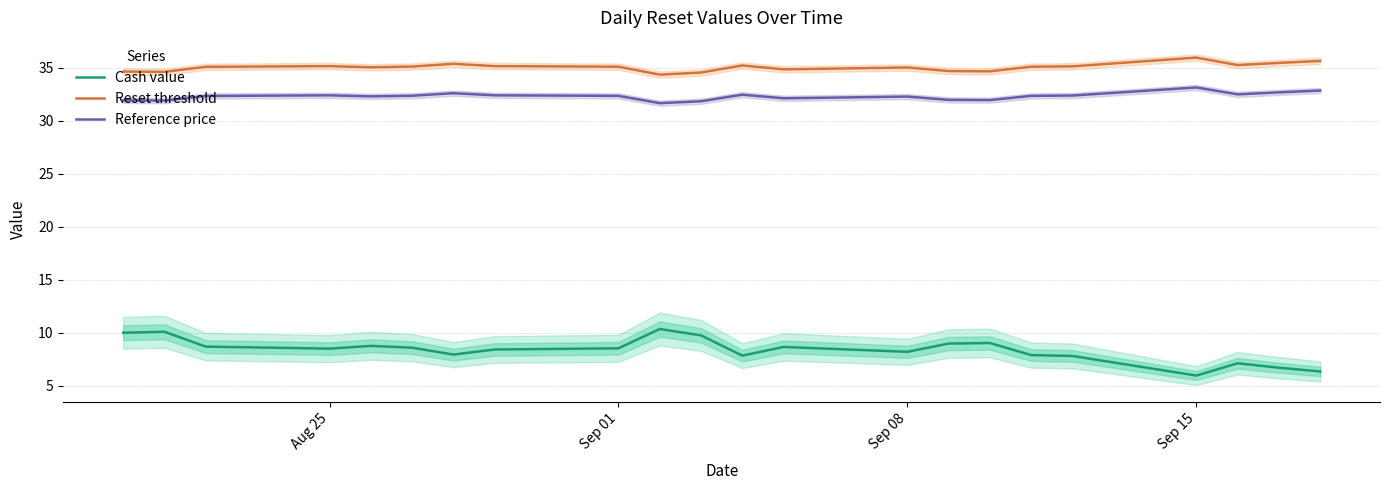

In Reference price, how many points are lower than both neighbors (excluding endpoints)?

6